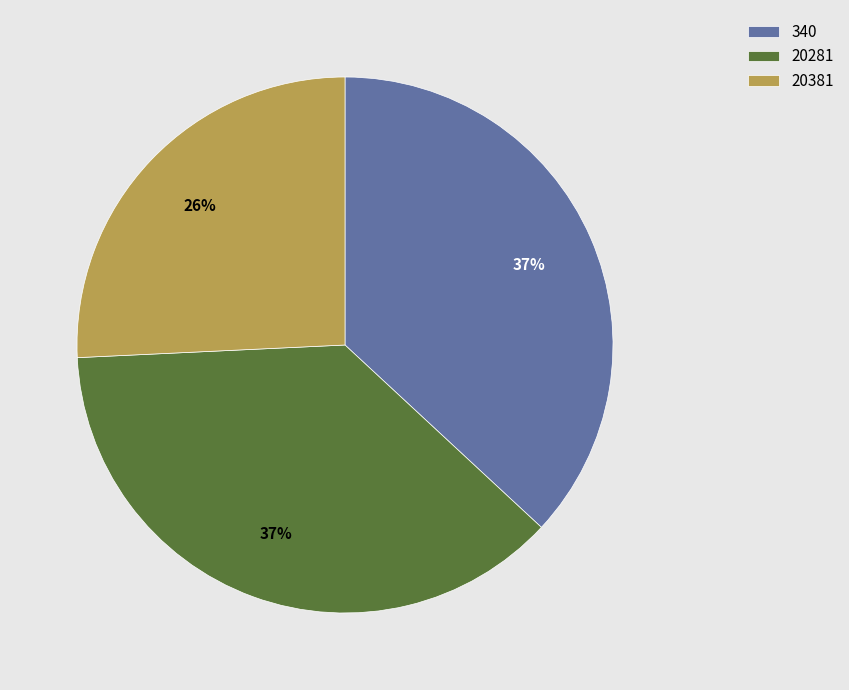

Which category has the smallest portion of the pie?

20381